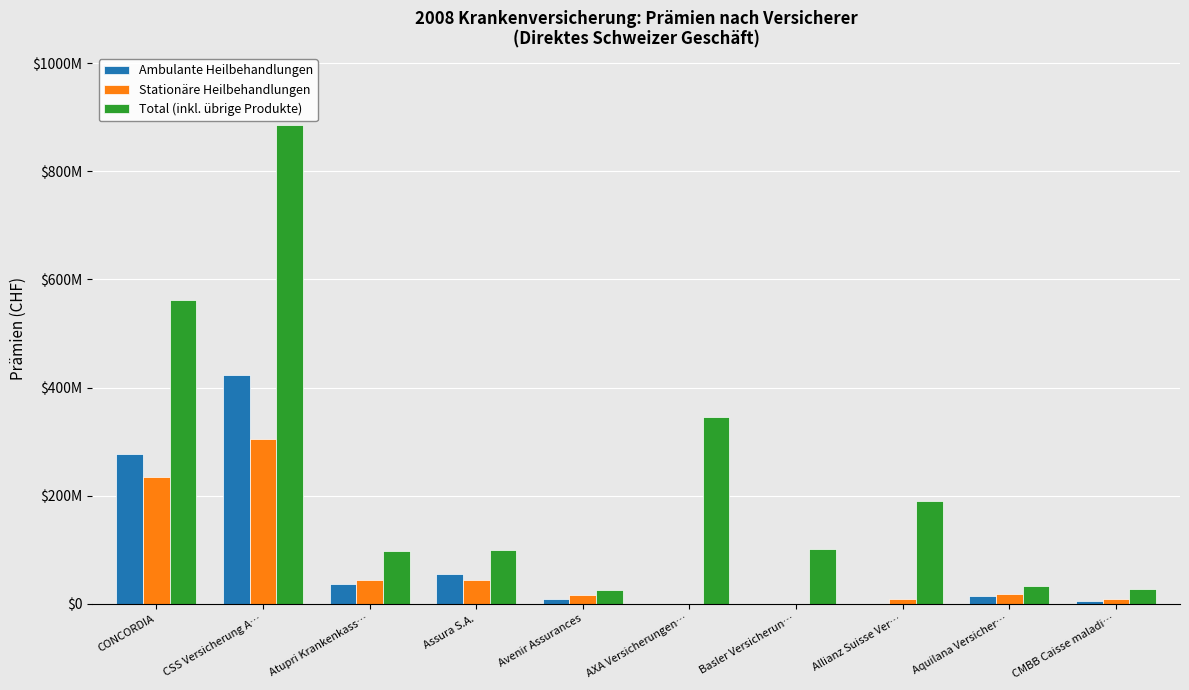

What are all the series names shown in the legend?

Ambulante Heilbehandlungen, Stationäre Heilbehandlungen, Total (inkl. übrige Produkte)